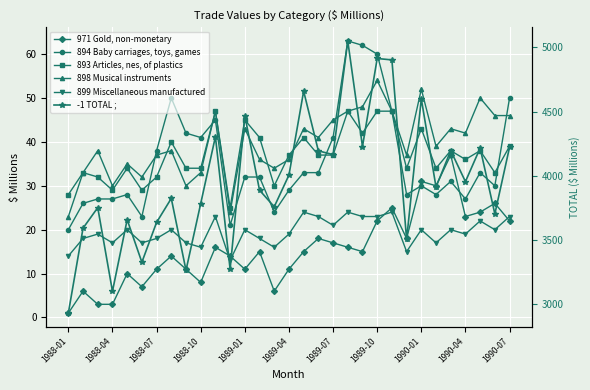

Is the value of 971 Gold, non-monetary at 1989-04 greater than the value of -1 TOTAL ; at 1990-01?

No